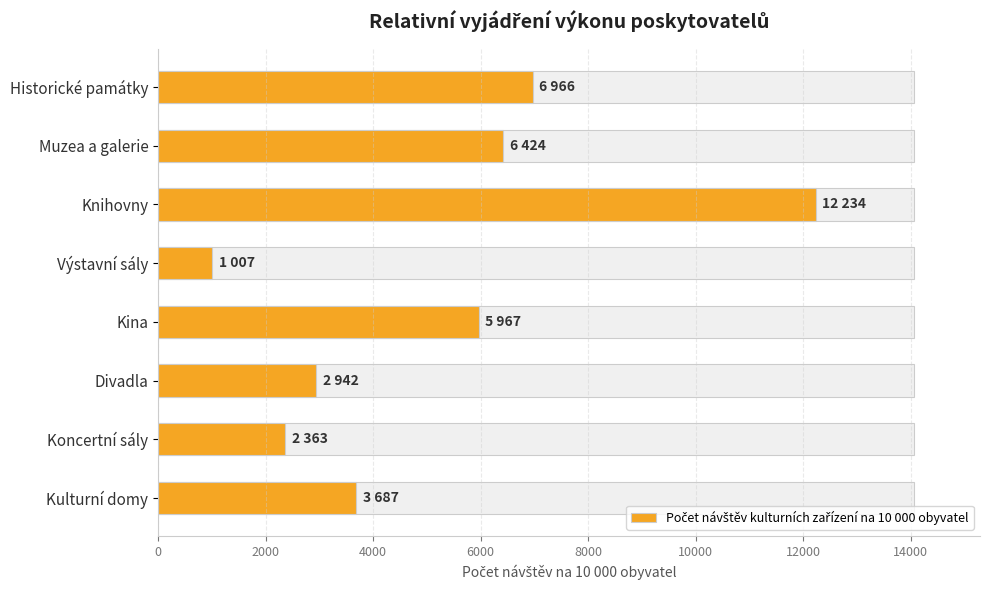

How many values exceed 5967?

3